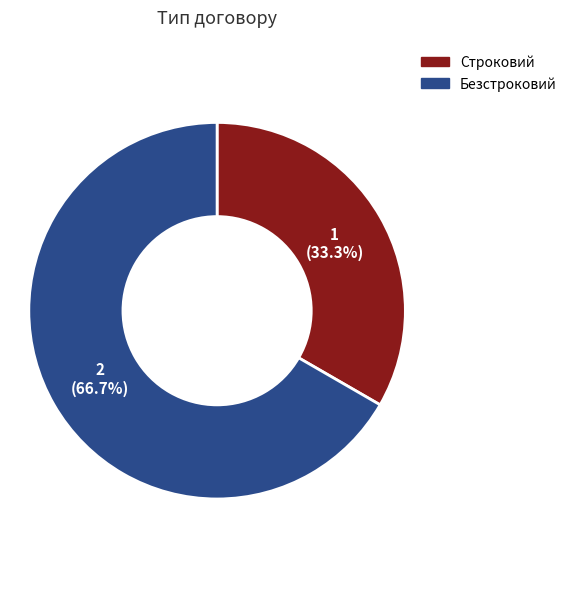

Between Строковий and Безстроковий, which is larger?

Безстроковий